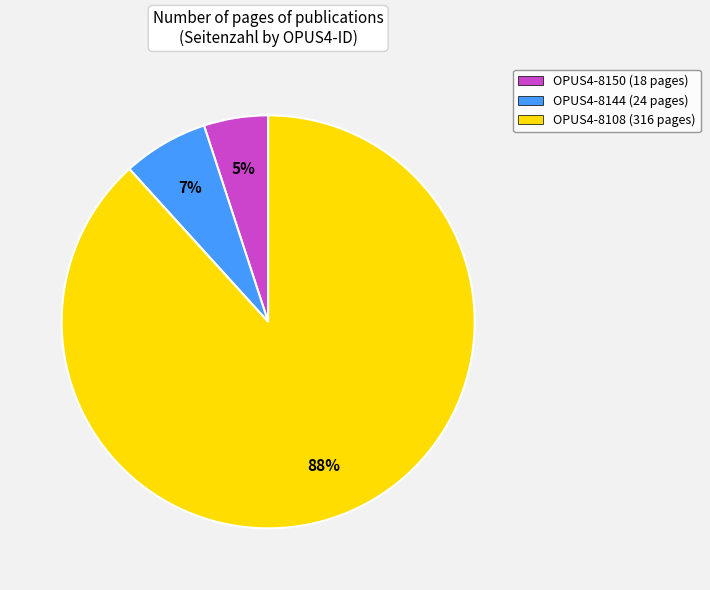

Between OPUS4-8150 and OPUS4-8144, which is larger?

OPUS4-8144